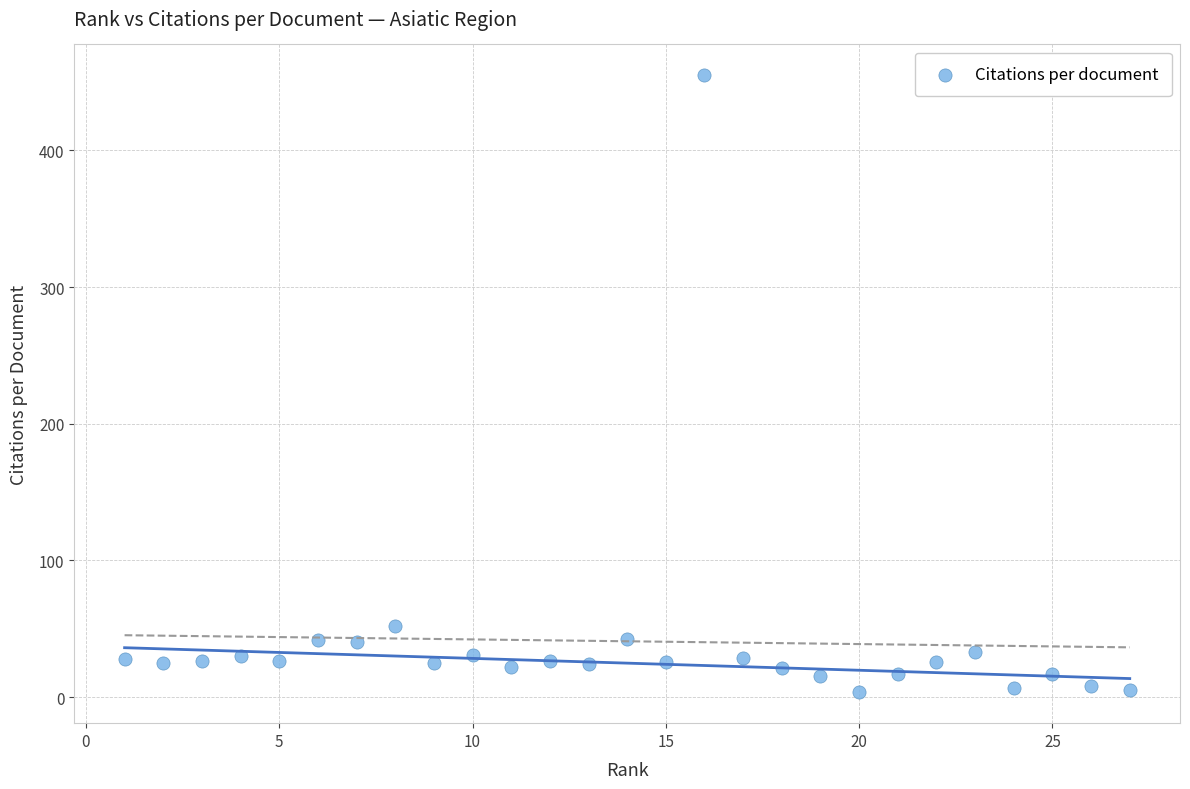

What is the range of Y values (max minus min)?

451.4